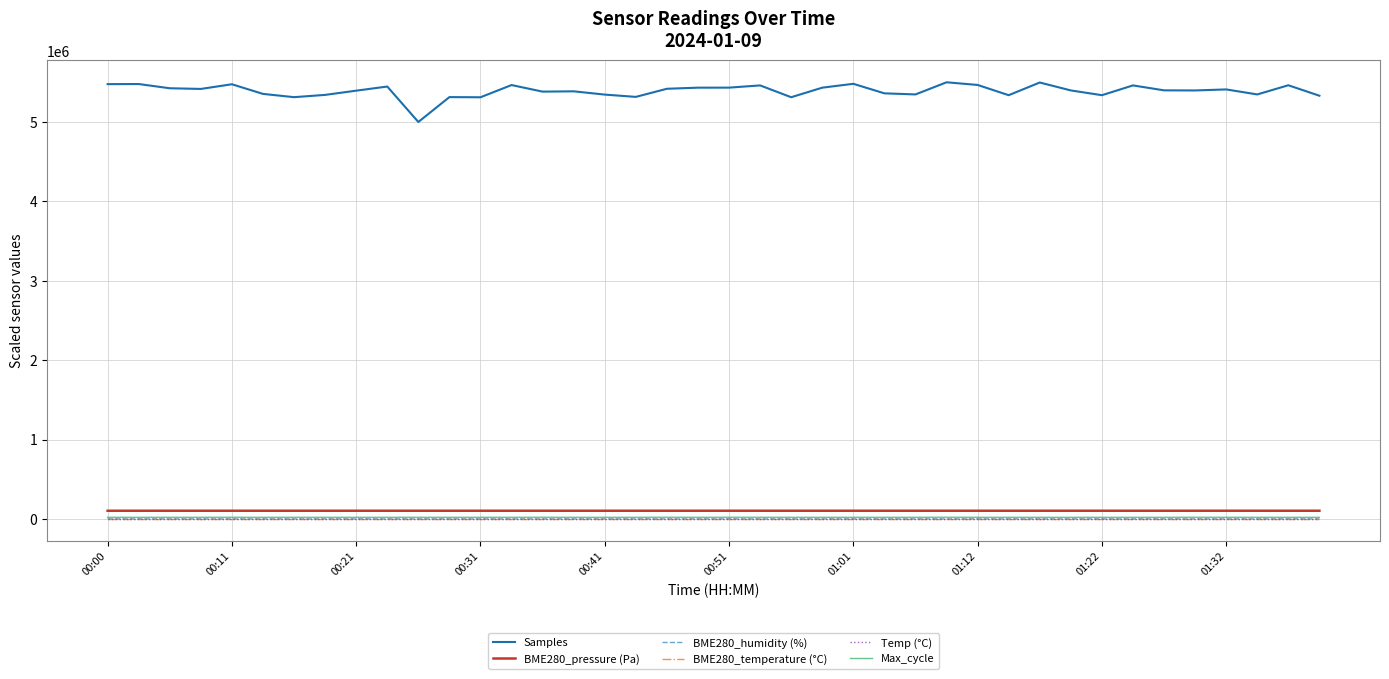

What is the maximum value shown in the chart?

5500000.0